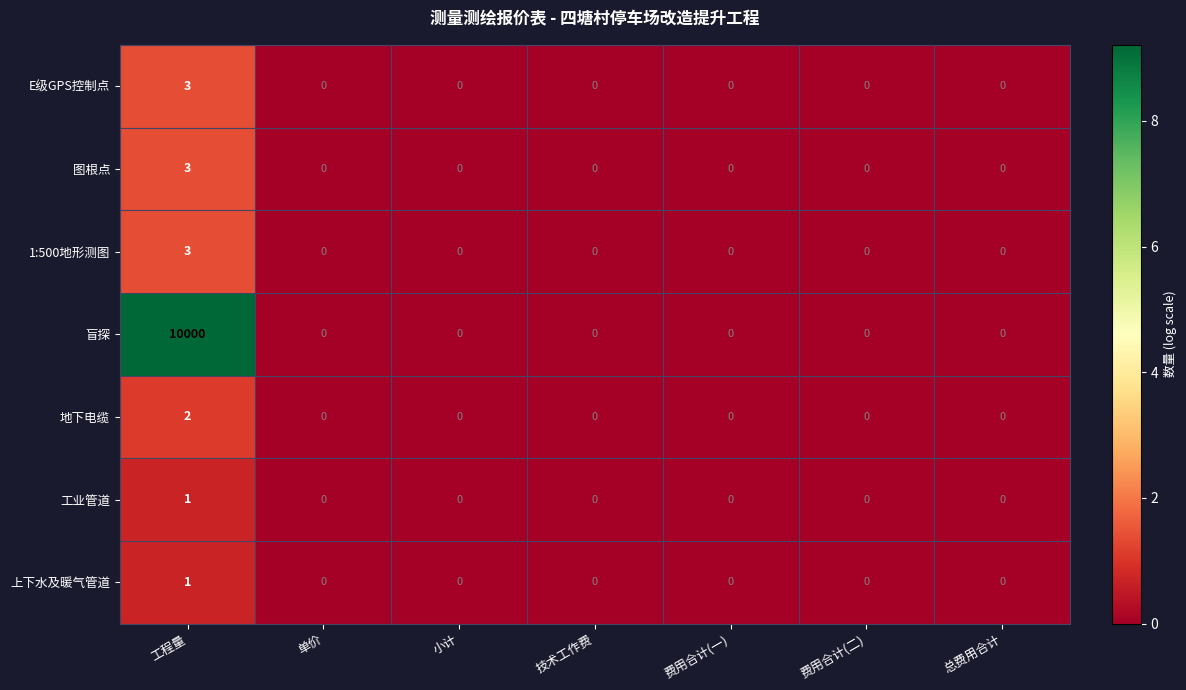

Which category has the highest value across all series?

工程量